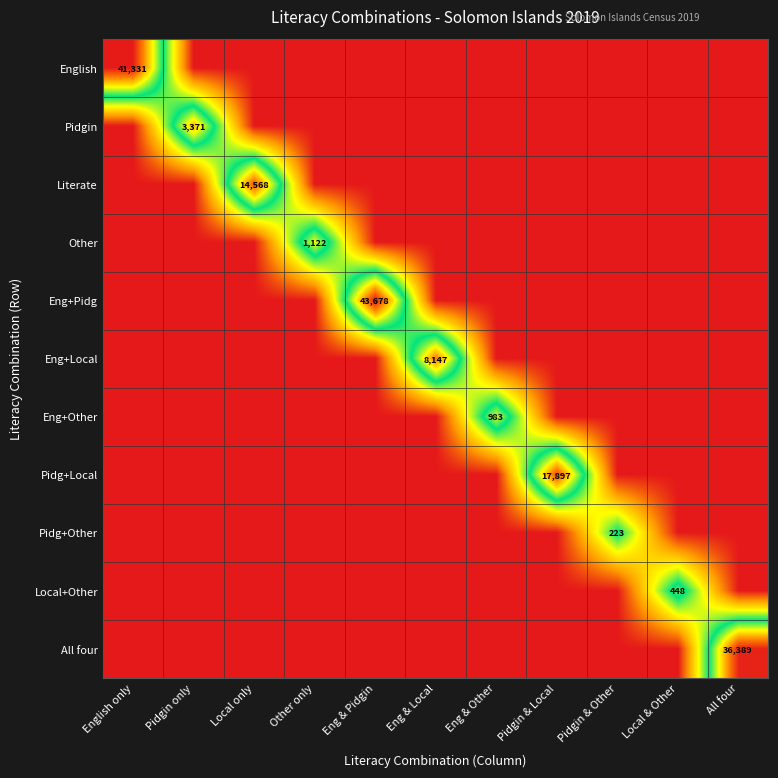

At which category is the sum across all series the highest?

Eng & Pidgin